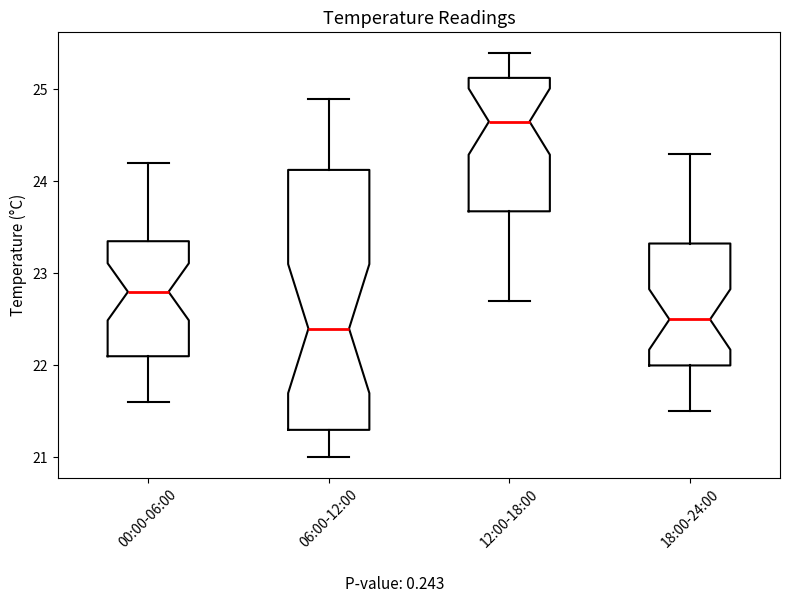

Comparing the boxes themselves (not the whiskers), which one is the tallest?

06:00-12:00